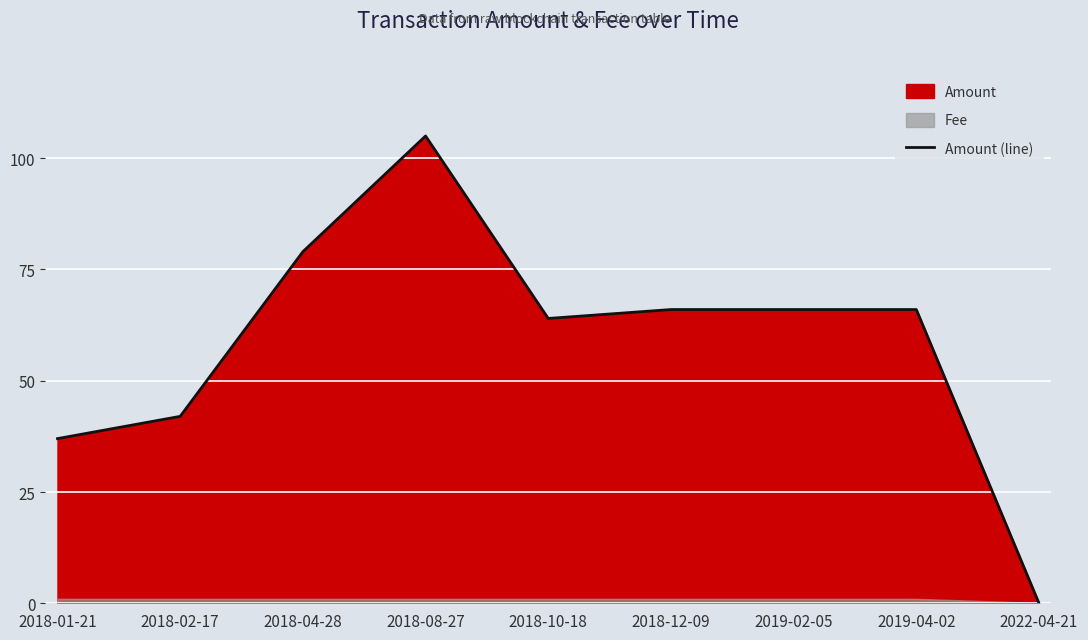

How many points are higher than both their immediate neighbors (excluding endpoints)?

1